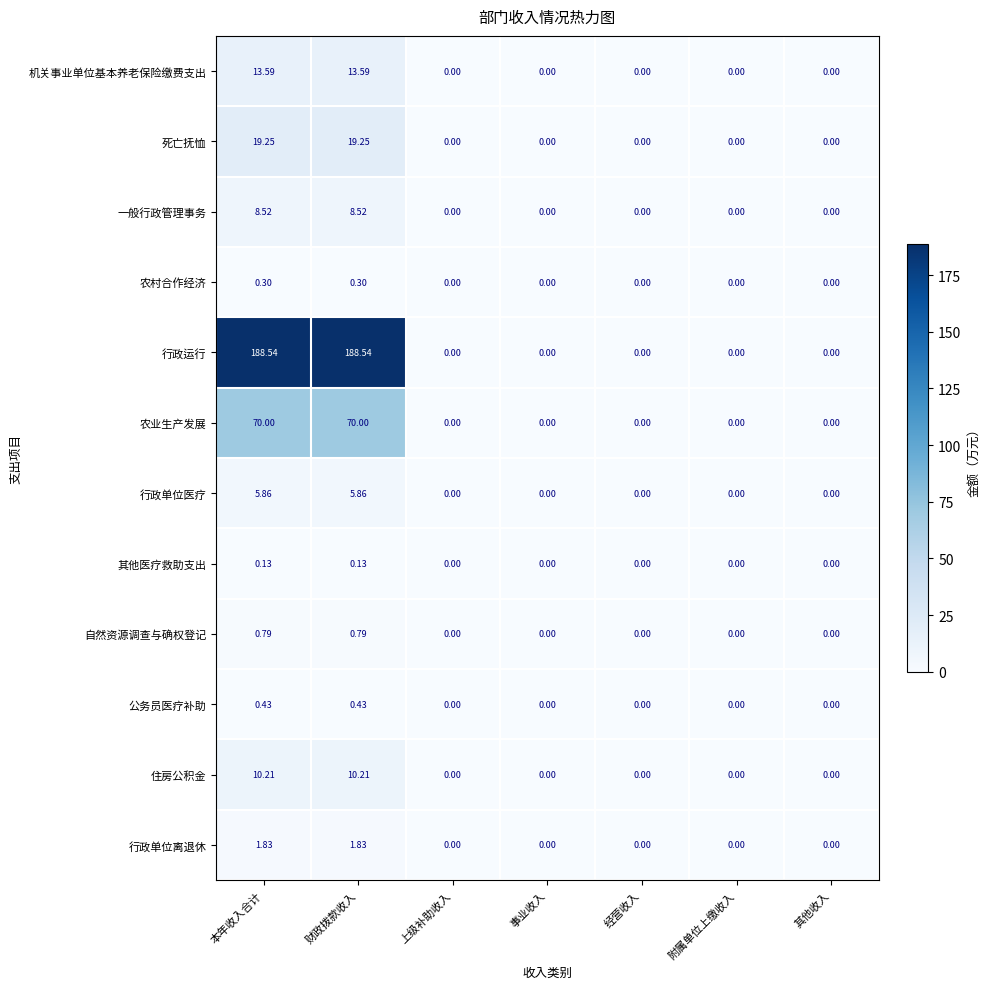

Which series changed the most between 本年收入合计 and 经营收入?

行政运行